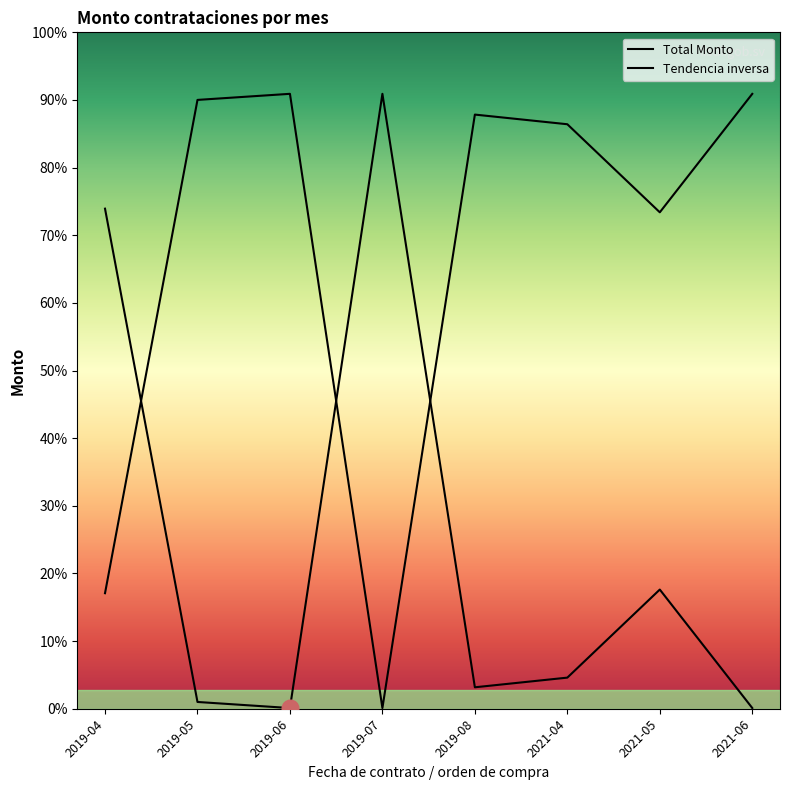

Is this an area chart (filled region under the line)?

No